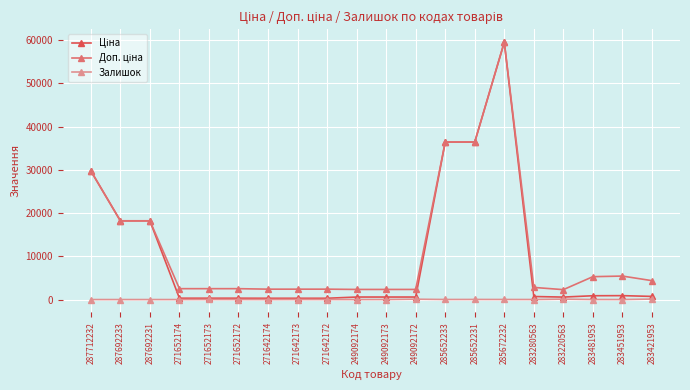

True or false: Залишок has a value of 24.0 at 285652231.

True